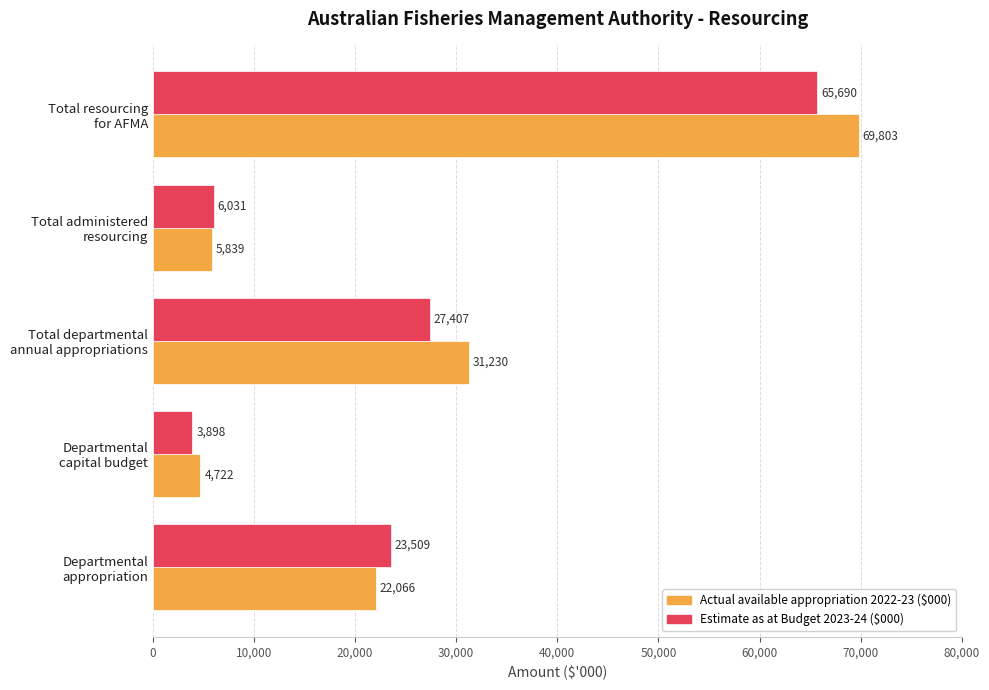

Which series has the largest range (max minus min)?

Actual available appropriation 2022-23 ($000)